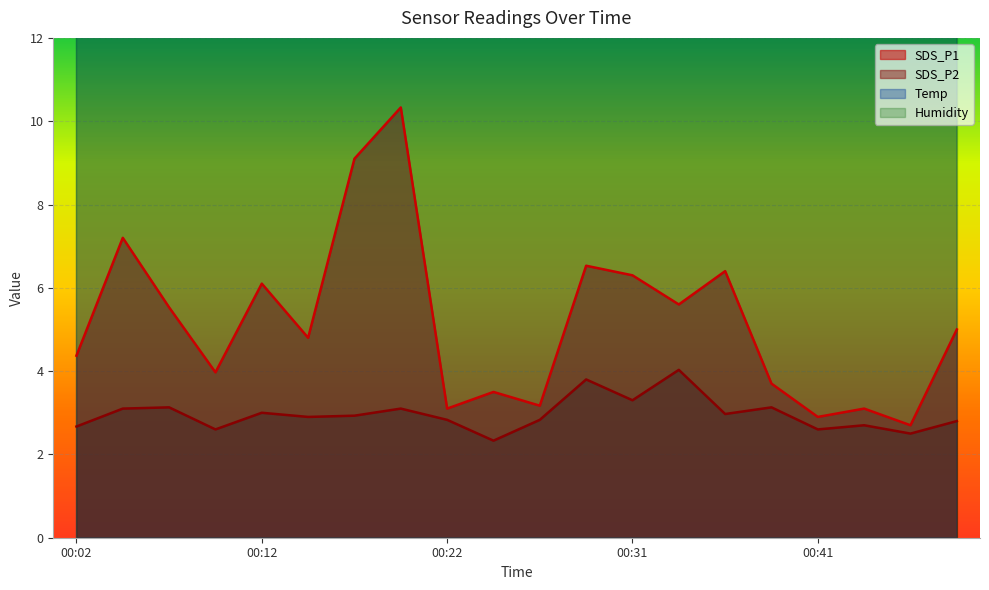

At which category is the sum across all series the highest?

00:19